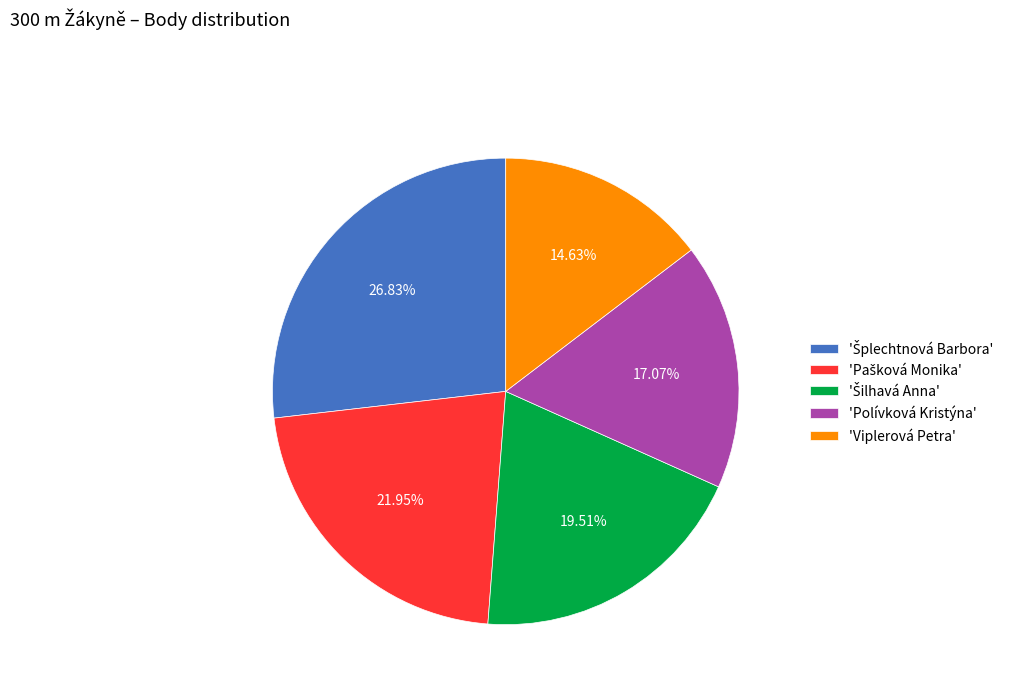

Which slice is the smallest?

'Viplerová Petra'